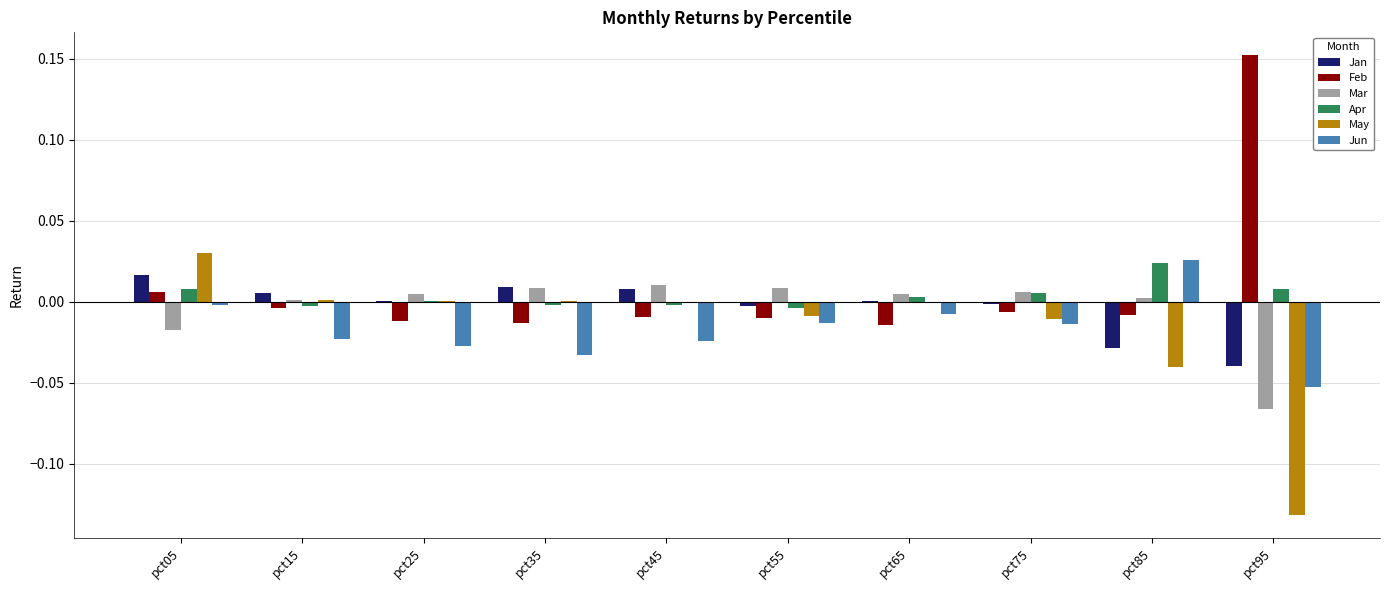

Is it true that Jun equals -0.0 at pct35?

True